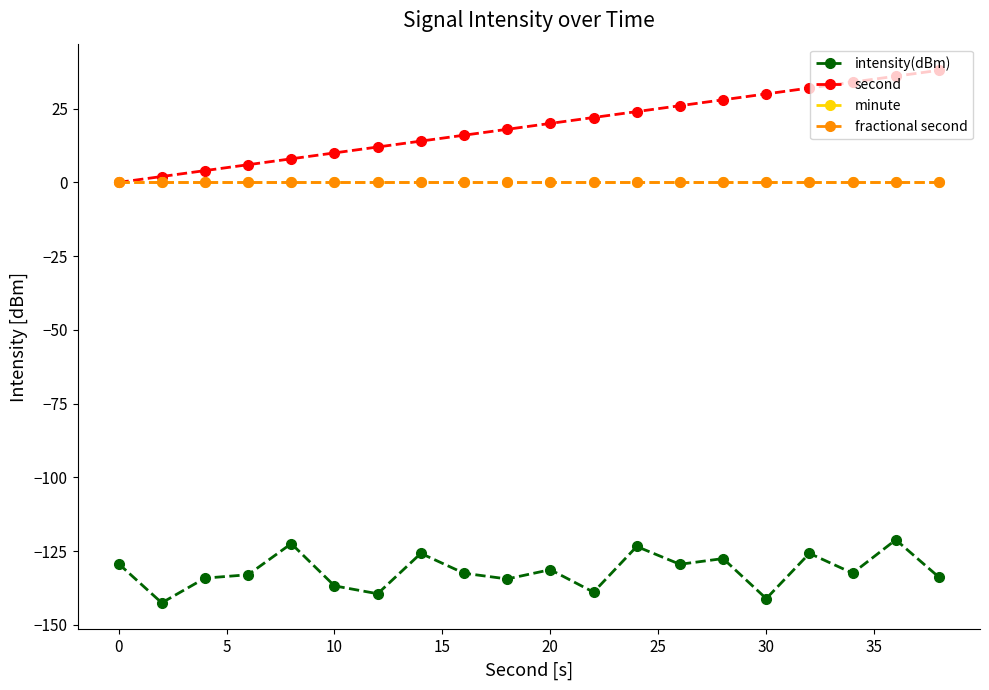

True or false: fractional second and intensity(dBm) cross at least once.

False